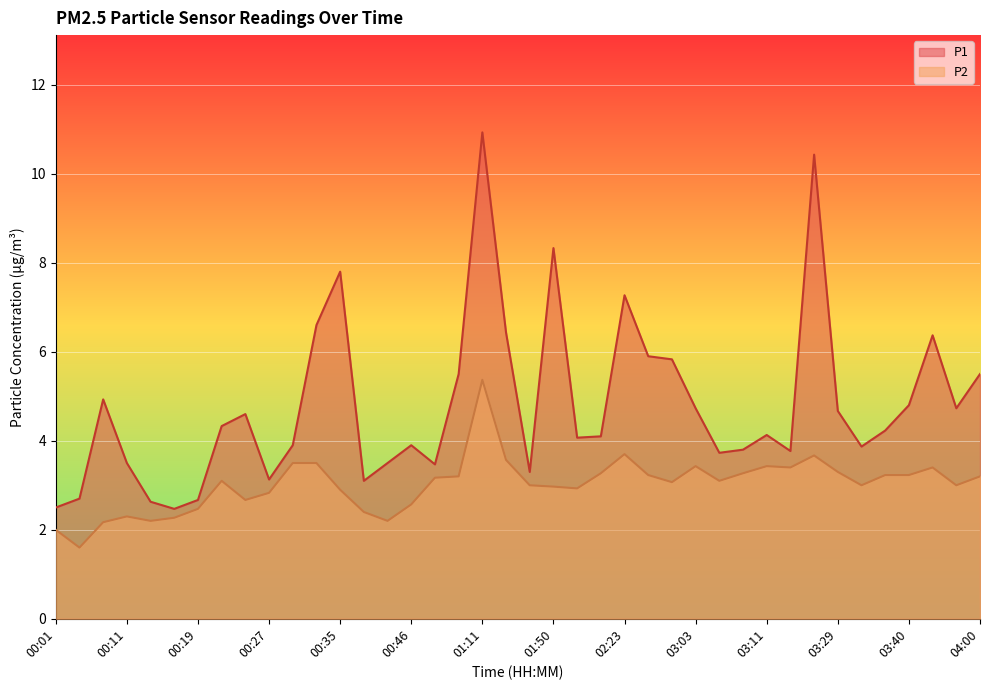

True or false: P2 and P1 cross at least once.

False